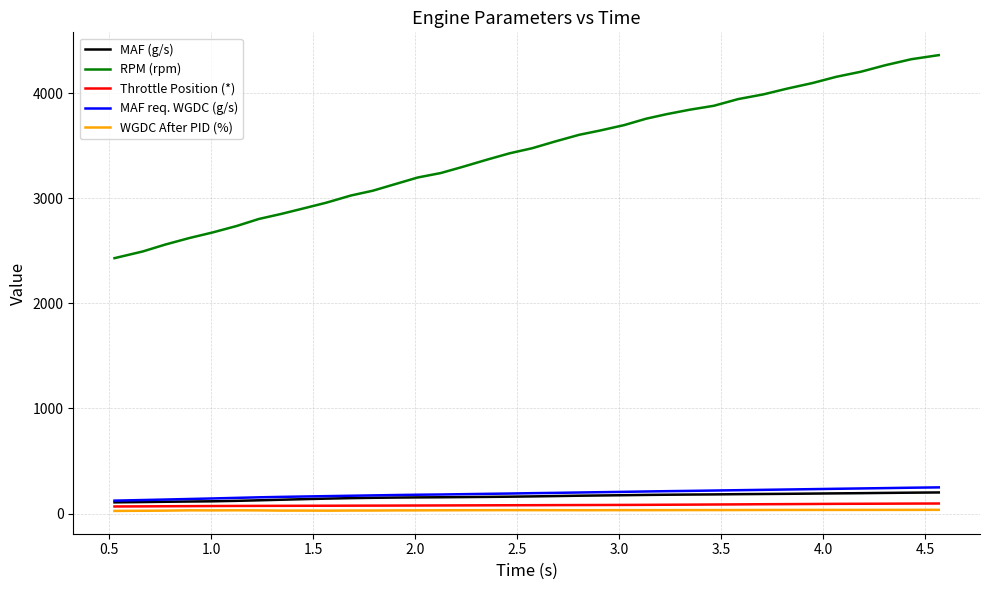

True or false: RPM (rpm) and MAF (g/s) intersect in this chart.

False